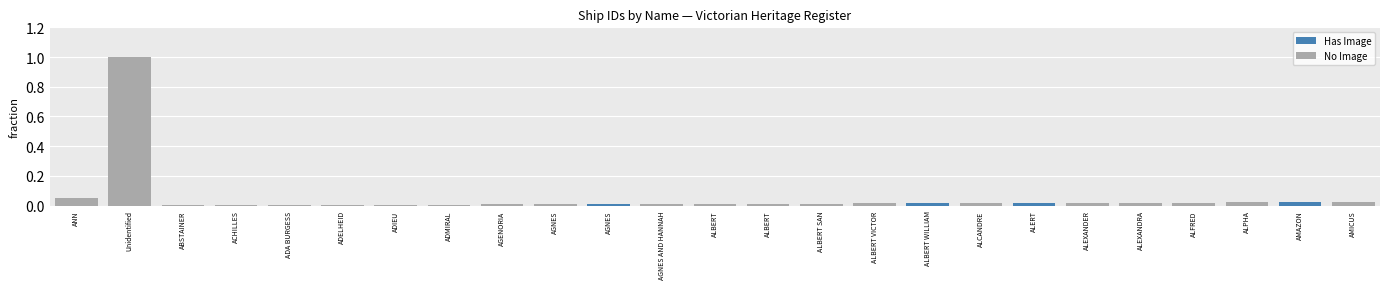

Reading right to left, list all the values displayed in this chart.

AMICUS=0.0	AMAZON=0.0	ALPHA=0.0	ALFRED=0.0	ALEXANDRA=0.0	ALEXANDER=0.0	ALERT=0.0	ALCANDRE=0.0	ALBERT WILLIAM=0.0	ALBERT VICTOR=0.0	ALBERT SAN=0.0	ALBERT=0.0	ALBERT=0.0	AGNES AND HANNAH=0.0	AGNES=0.0	AGNES=0.0	AGENORIA=0.0	ADMIRAL=0.0	ADIEU=0.0	ADELHEID=0.0	ADA BURGESS=0.0	ACHILLES=0.0	ABSTAINER=0.0	Unidentified=1.0	ANN=0.1